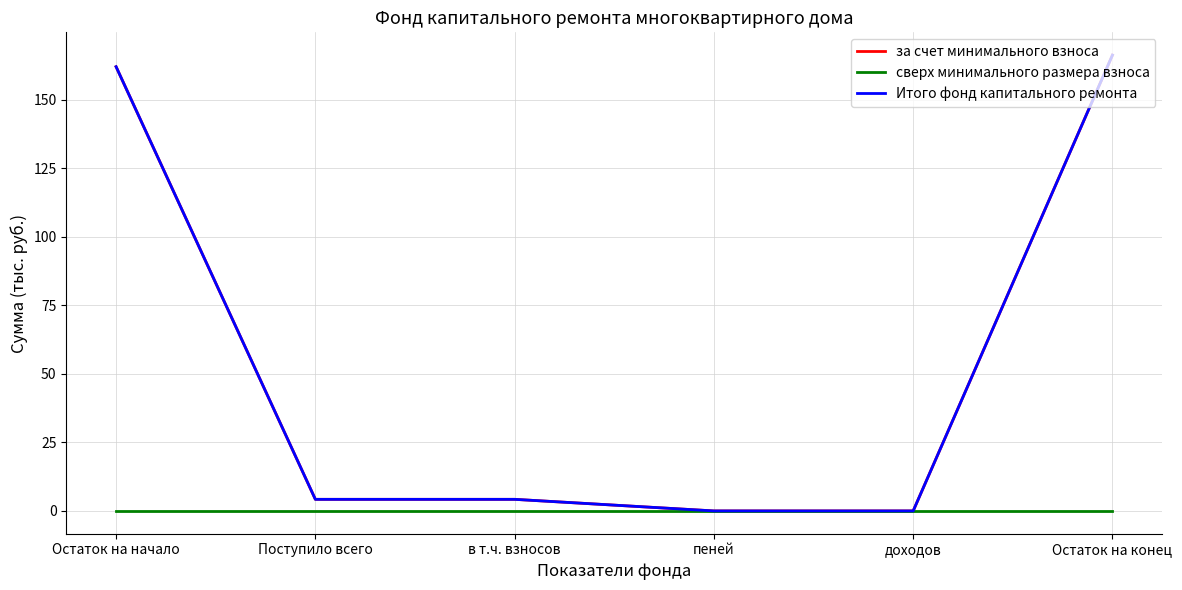

Does the chart have visible grid lines?

Yes